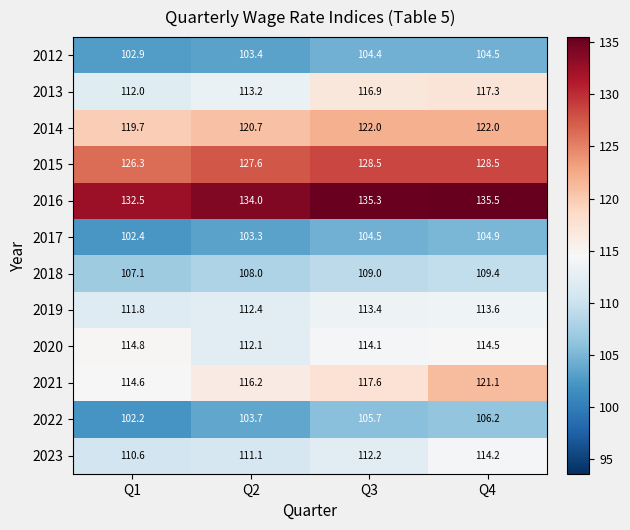

Where is 2016 nearest to the value 134?

Q2